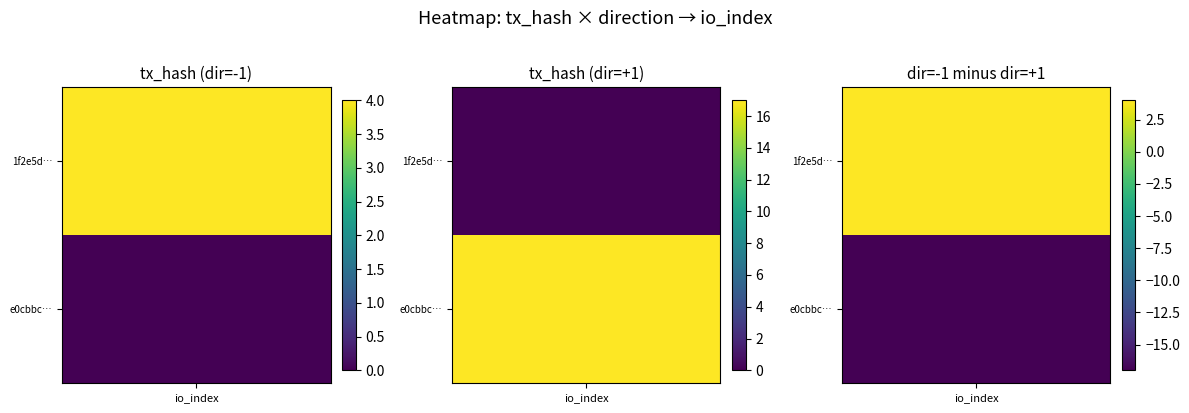

Which series has the largest total across all categories?

e0cbbcb0b564da2e1df18418eb0b41d10cece5b